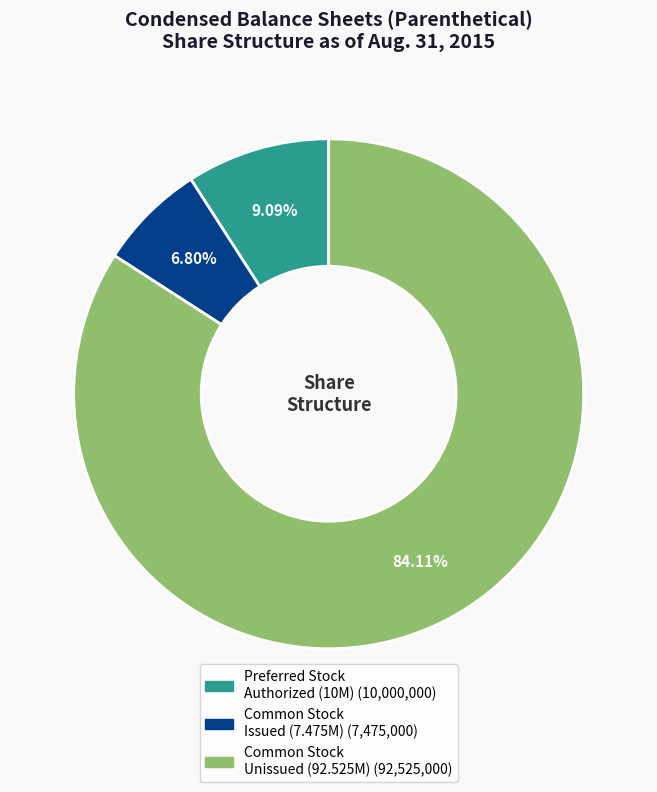

Is there a majority slice in this chart?

Yes